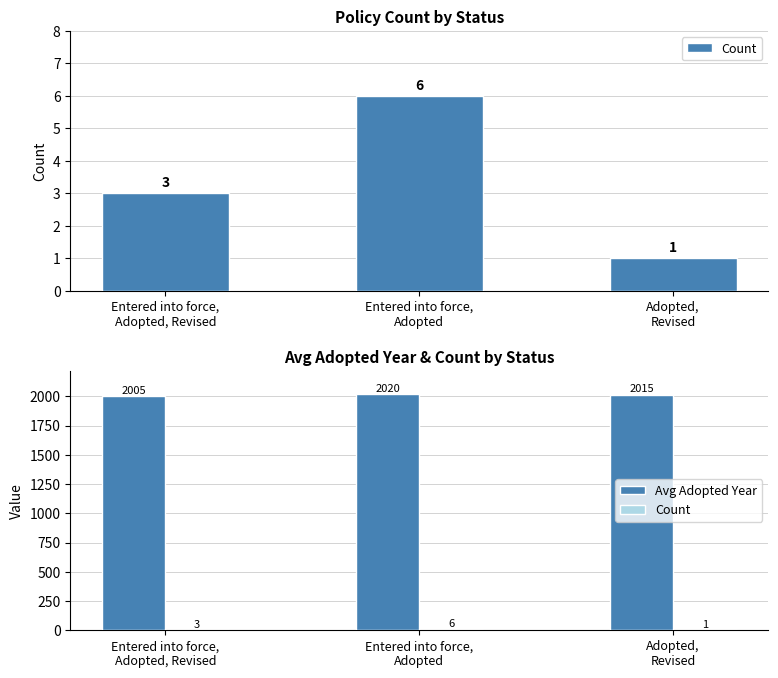

List the series in order of their peak value, highest first.

Avg Adopted Year, Count